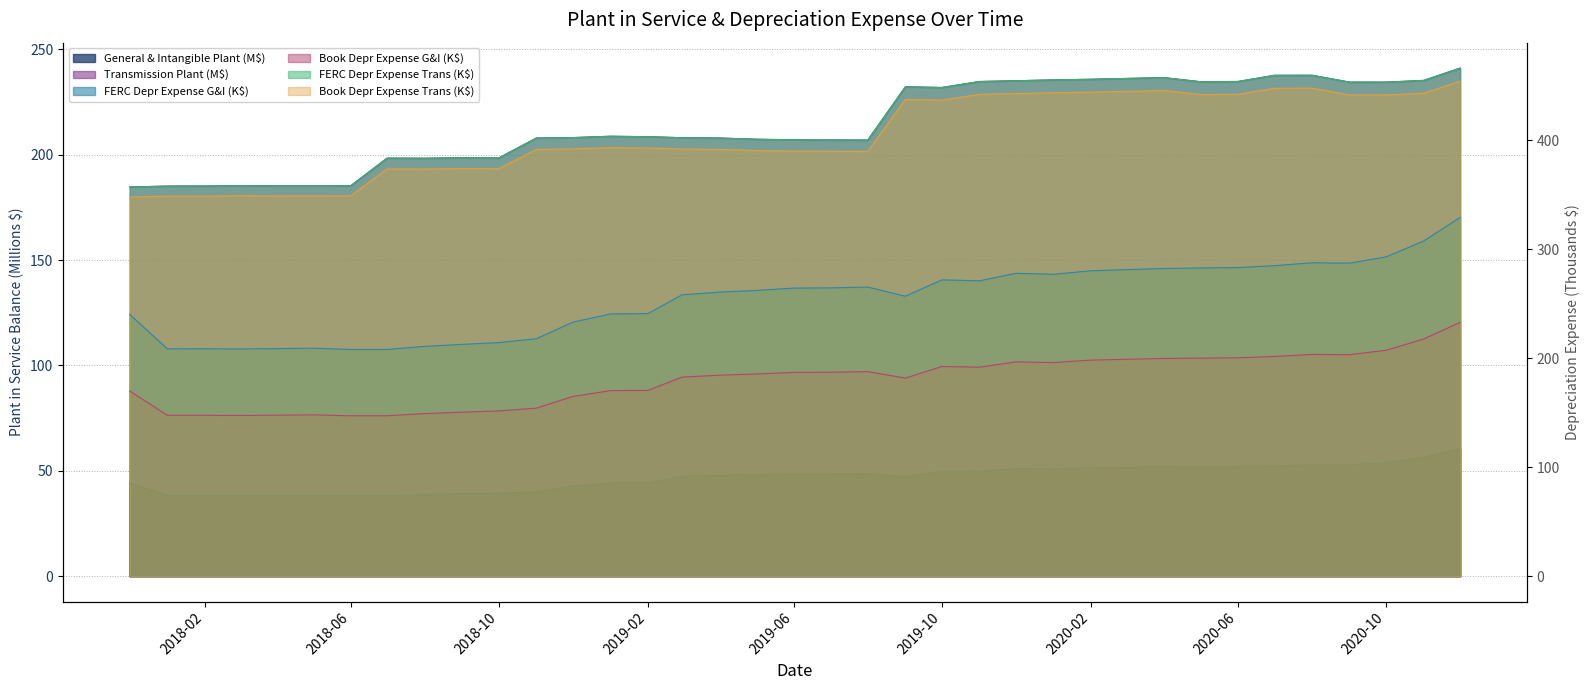

List the labels in order of Book Depr Expense Transmission value, smallest first.

2017-12, 2018-01, 2018-02, 2018-04, 2018-05, 2018-06, 2018-03, 2018-08, 2018-07, 2018-10, 2018-09, 2019-08, 2019-07, 2019-06, 2019-05, 2019-04, 2018-11, 2019-03, 2018-12, 2019-02, 2019-01, 2019-10, 2019-09, 2020-10, 2020-09, 2020-05, 2019-11, 2020-06, 2019-12, 2020-11, 2020-01, 2020-02, 2020-03, 2020-04, 2020-07, 2020-08, 2020-12